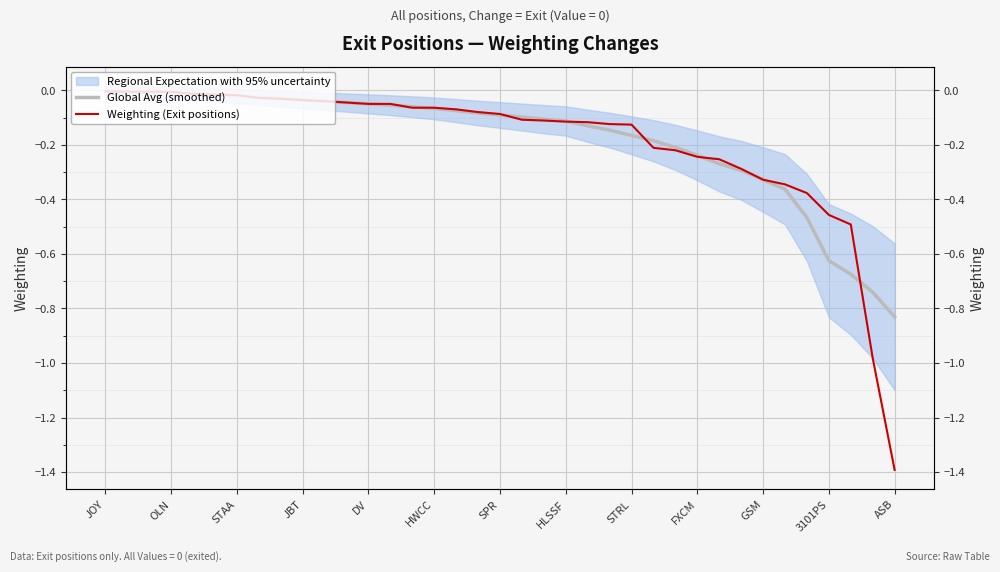

Reading right to left, extract all data points from this chart.

Global Avg (smoothed): -0.8	-0.7	-0.7	-0.6	-0.5	-0.4	-0.3	-0.3	-0.3	-0.2	-0.2	-0.2	-0.2	-0.1	-0.1	-0.1	-0.1	-0.1	-0.1	-0.1	-0.1	-0.1	-0.1	-0.1	-0.0	-0.0	-0.0	-0.0	-0.0	-0.0	-0.0	-0.0	-0.0	-0.0	-0.0	-0.0	-0.0
Weighting (Exit positions): -1.4	-1.0	-0.5	-0.5	-0.4	-0.3	-0.3	-0.3	-0.3	-0.2	-0.2	-0.2	-0.1	-0.1	-0.1	-0.1	-0.1	-0.1	-0.1	-0.1	-0.1	-0.1	-0.1	-0.1	-0.1	-0.0	-0.0	-0.0	-0.0	-0.0	-0.0	-0.0	-0.0	-0.0	-0.0	-0.0	-0.0